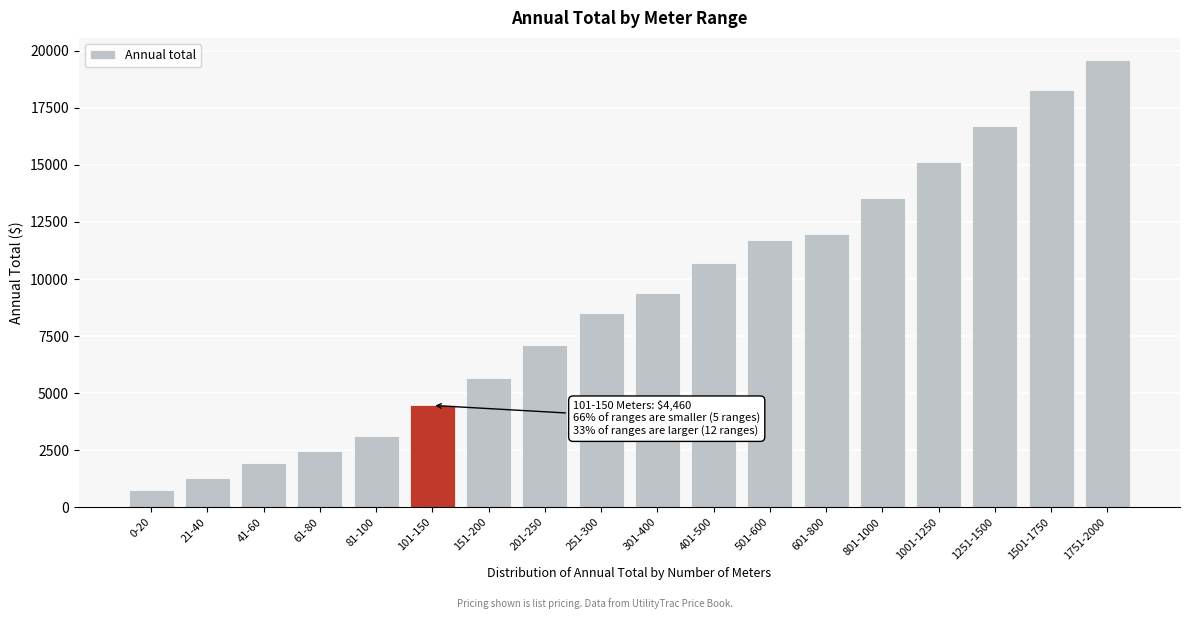

Reading left to right, what are all the values shown in this chart?

0-20=770	21-40=1290	41-60=1930	61-80=2480	81-100=3100	101-150=4460	151-200=5680	201-250=7100	251-300=8520	301-400=9380	401-500=10710	501-600=11710	601-800=11980	801-1000=13560	1001-1250=15130	1251-1500=16710	1501-1750=18280	1751-2000=19590